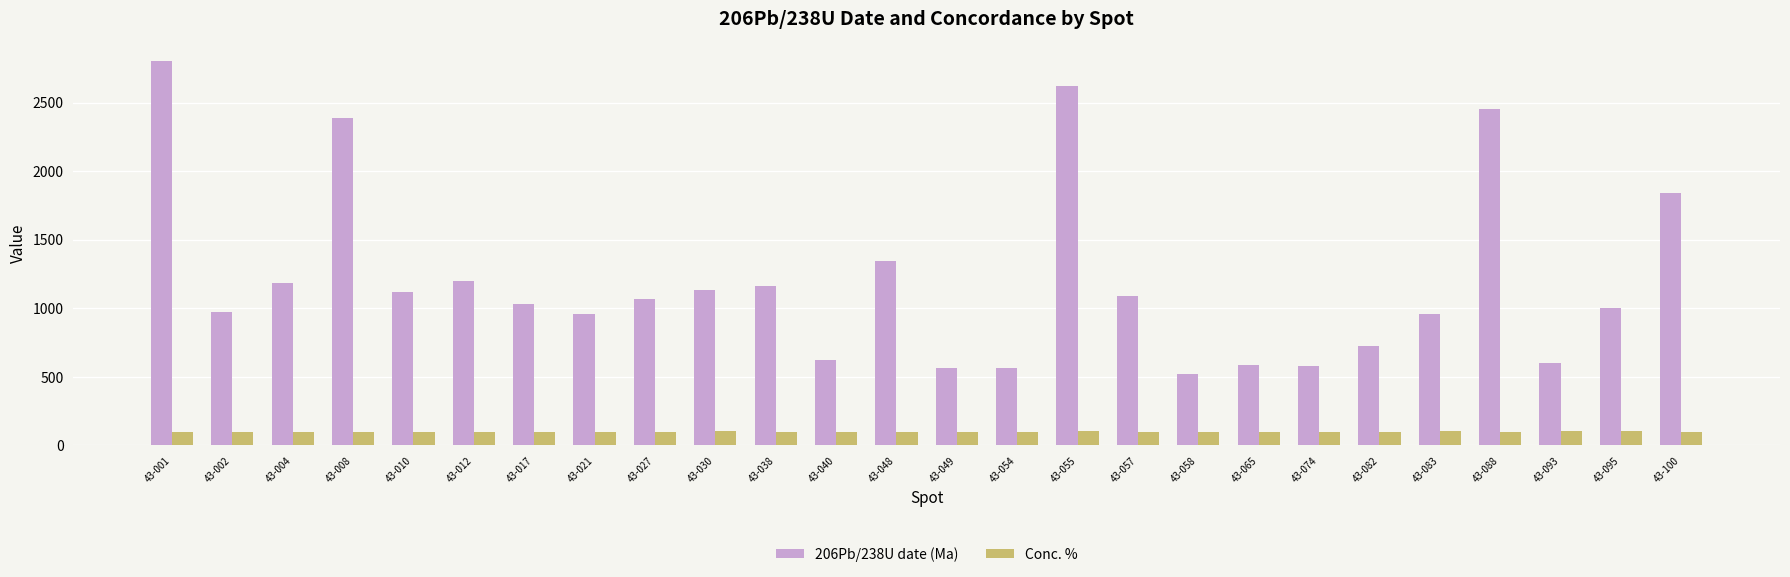

How many series are shown in this chart?

2